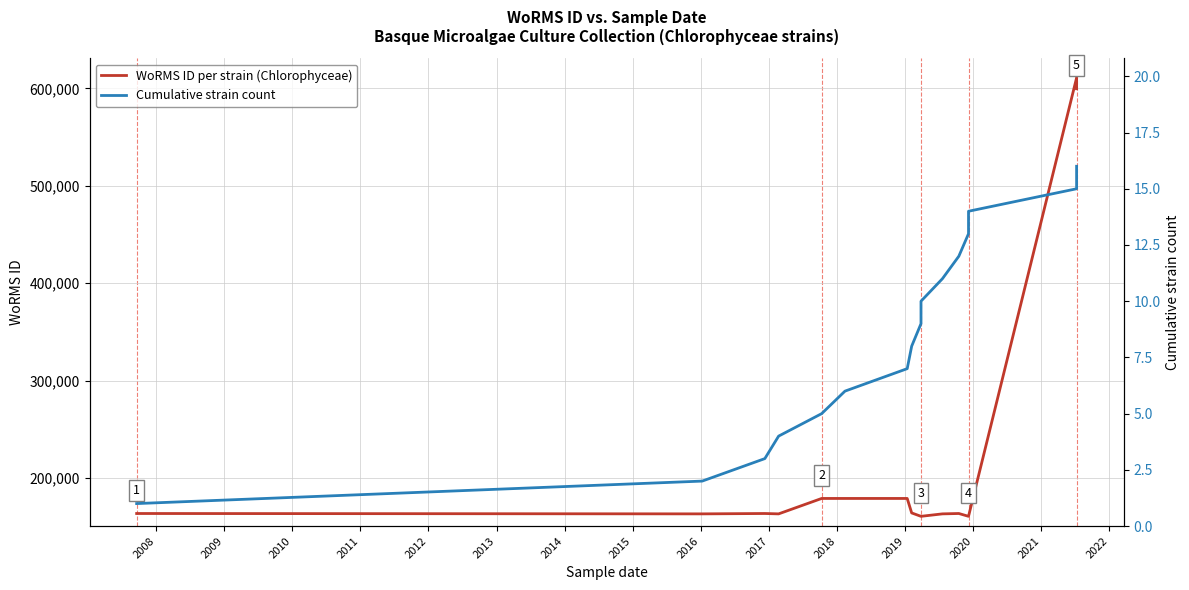

How many interior local valleys does the WoRMS ID per strain (Chlorophyceae) series have?

2